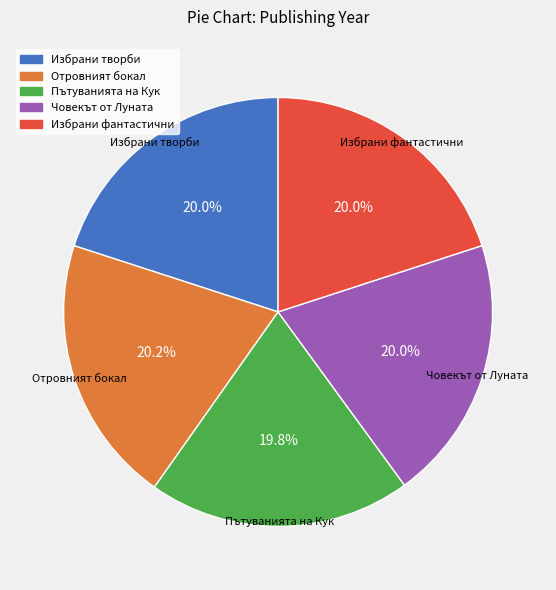

Is there a majority slice in this chart?

No